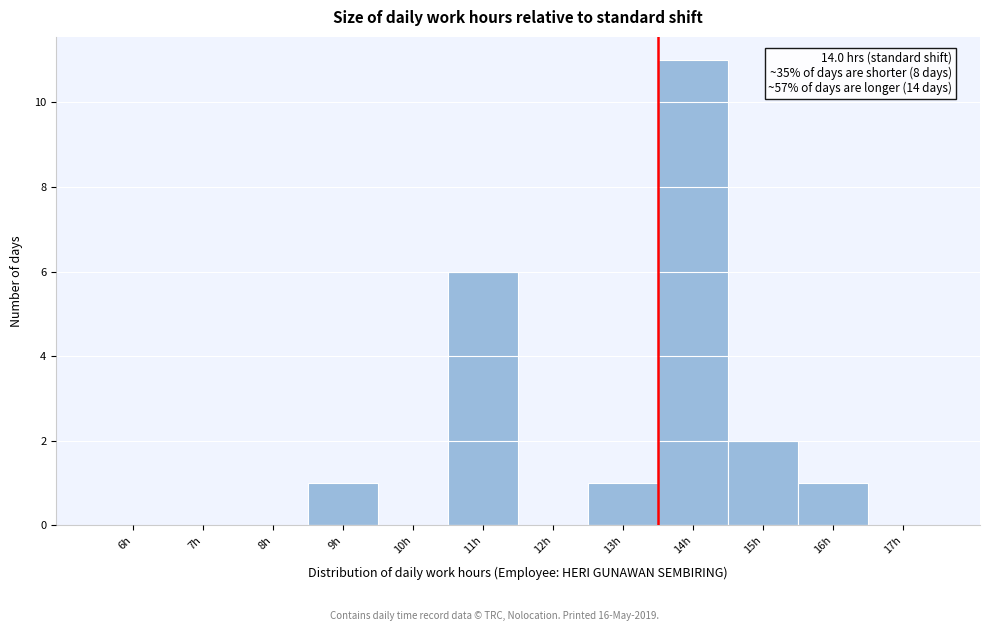

Reading right to left, transcribe all the data shown in this chart.

17h=0	16h=1	15h=2	14h=11	13h=1	12h=0	11h=6	10h=0	9h=1	8h=0	7h=0	6h=0